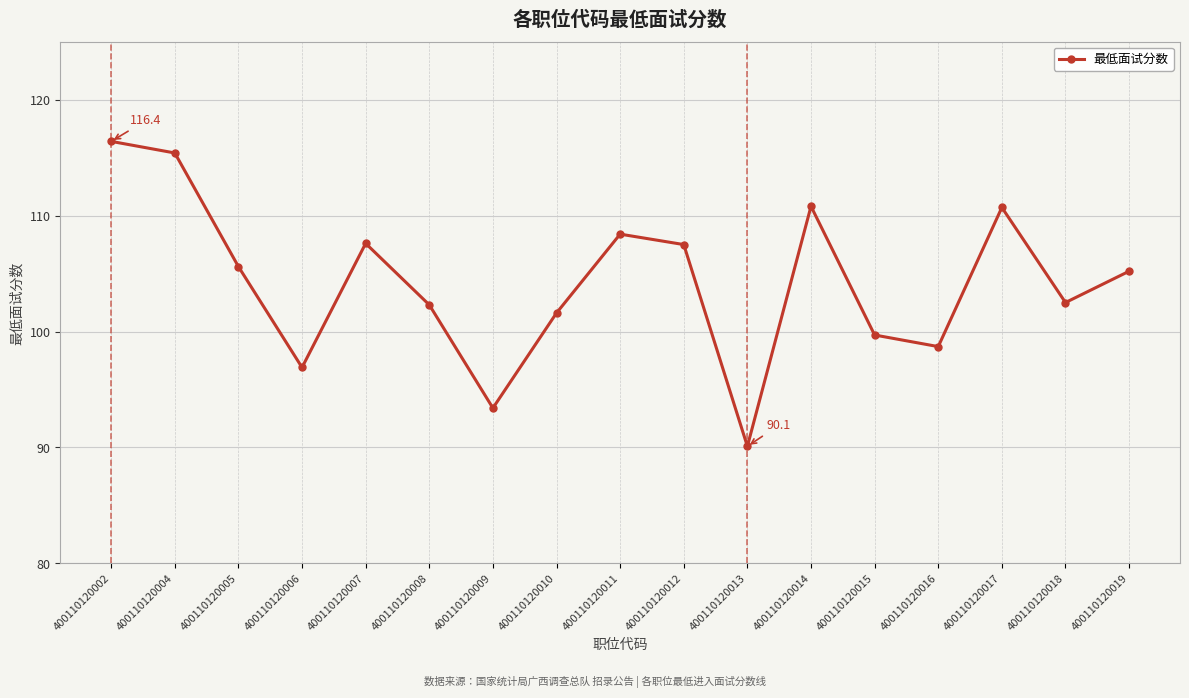

What is the value of the 10th point from the left?

107.5